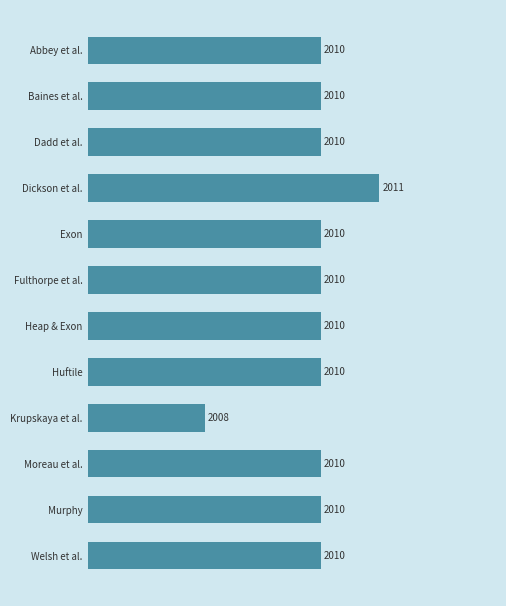

Count the values in the range 2010 to 2011.

11